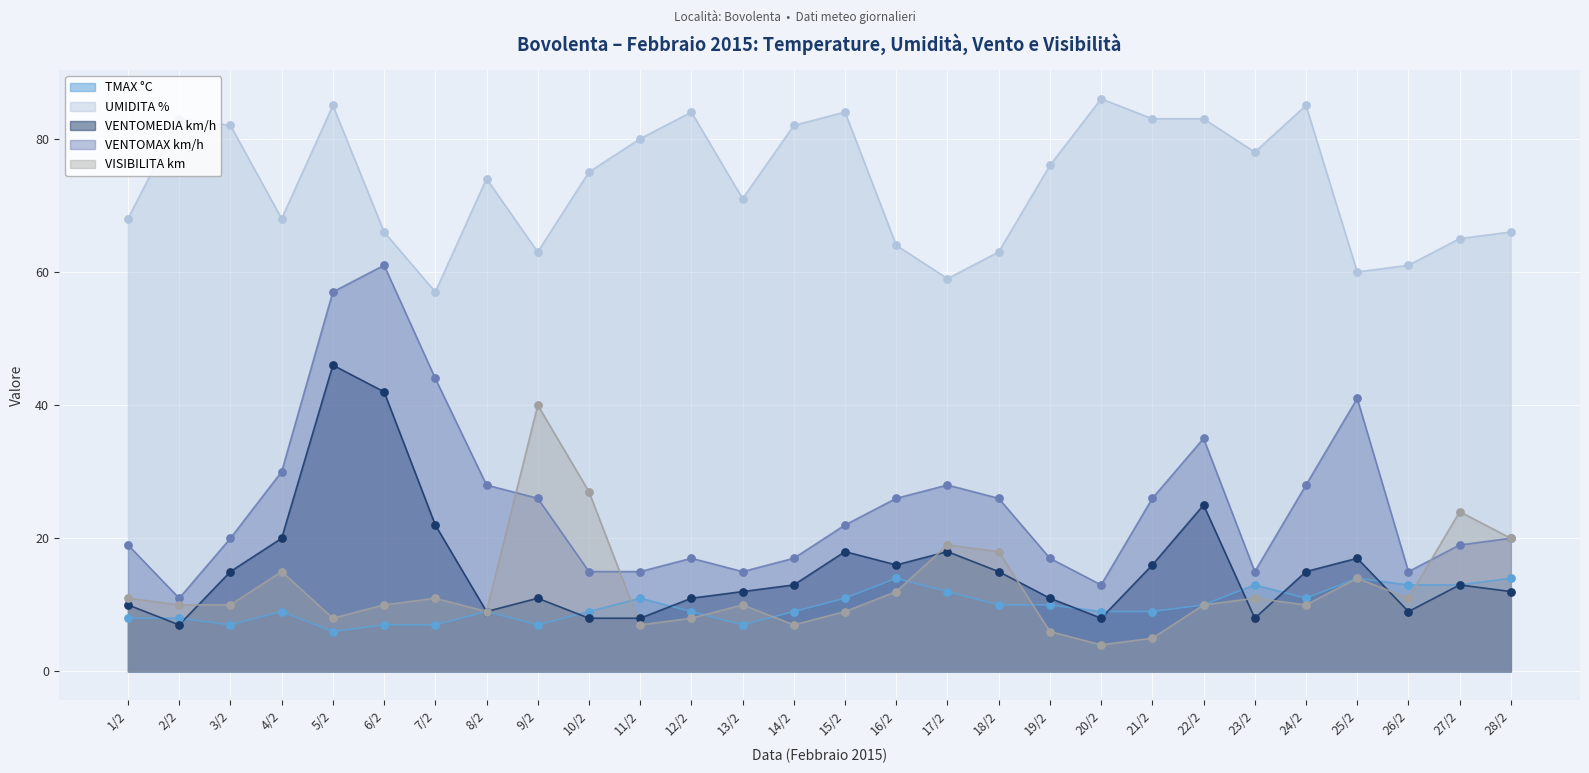

Which series contains the highest Y value?

UMIDITA %